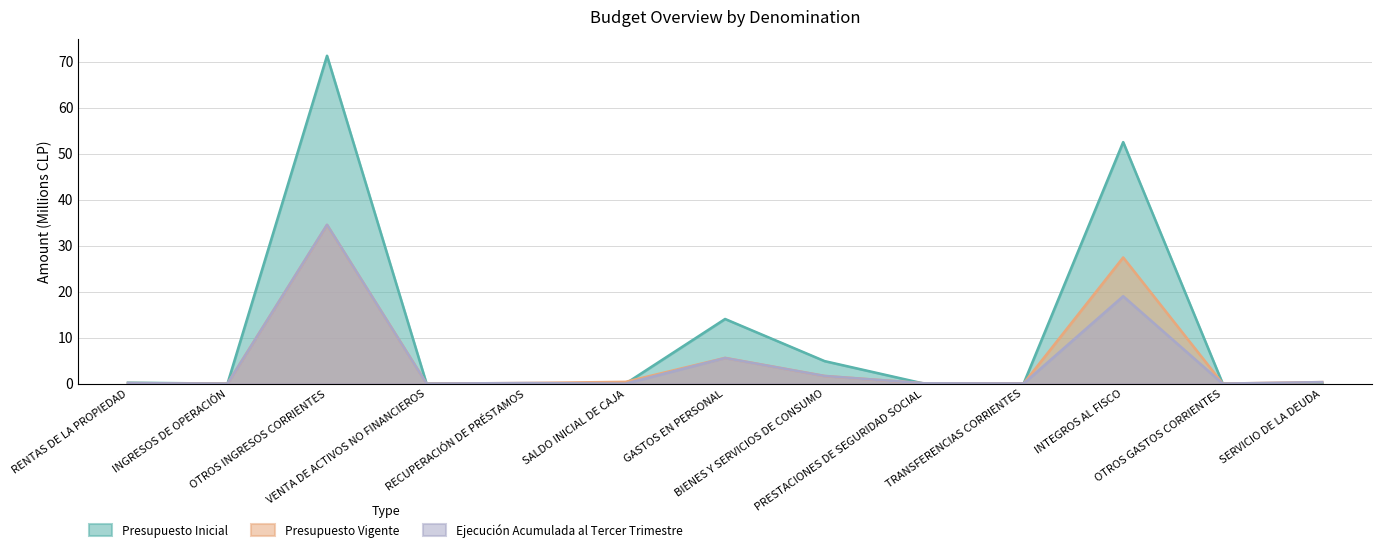

At which category does the chart reach its minimum across all series?

RECUPERACIÓN DE PRÉSTAMOS